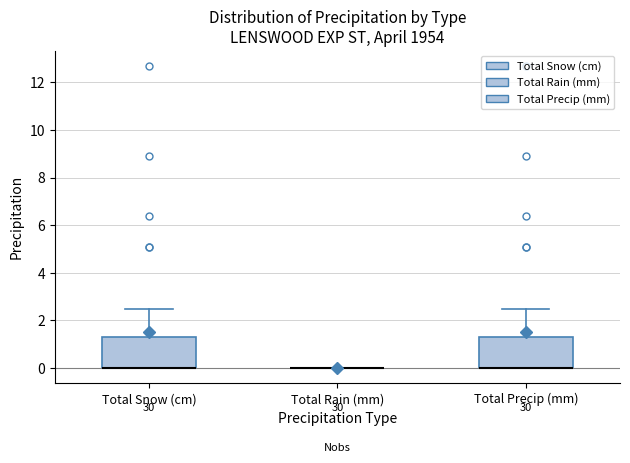

Reading left to right, read every box against the y-axis: the position of its median line, the range the box covers, and the ends of its whiskers. The values are not printed on the chart, so give them approximately, as read against the axis.

Total Snow (cm): median 0.0 (drawn on the box's lower edge), box 0.0 to 1.4, whiskers 0.0 to 2.6
Total Rain (mm): box collapsed to a line at 0.0, whiskers 0.0 to 0.0
Total Precip (mm): median 0.0 (drawn on the box's lower edge), box 0.0 to 1.4, whiskers 0.0 to 2.6